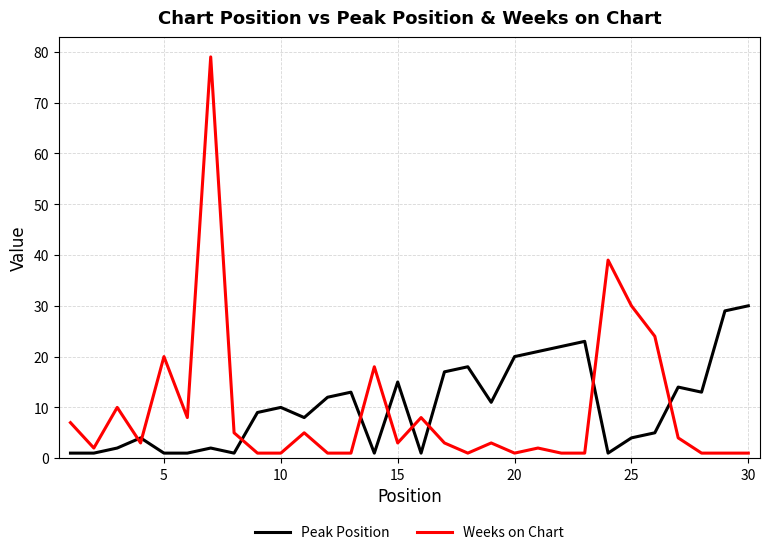

Which series has the largest range (max minus min)?

Weeks on Chart